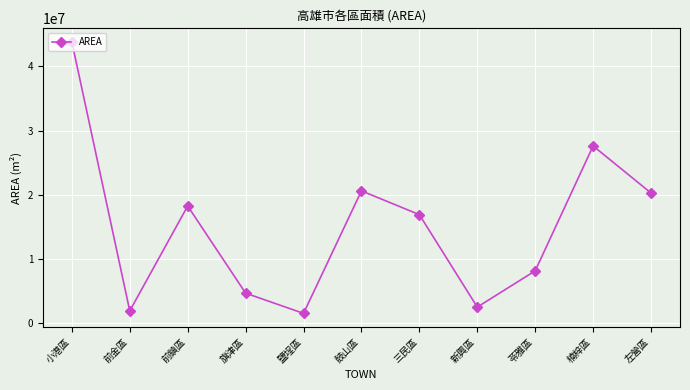

What is the sum of all values?

166624457.6